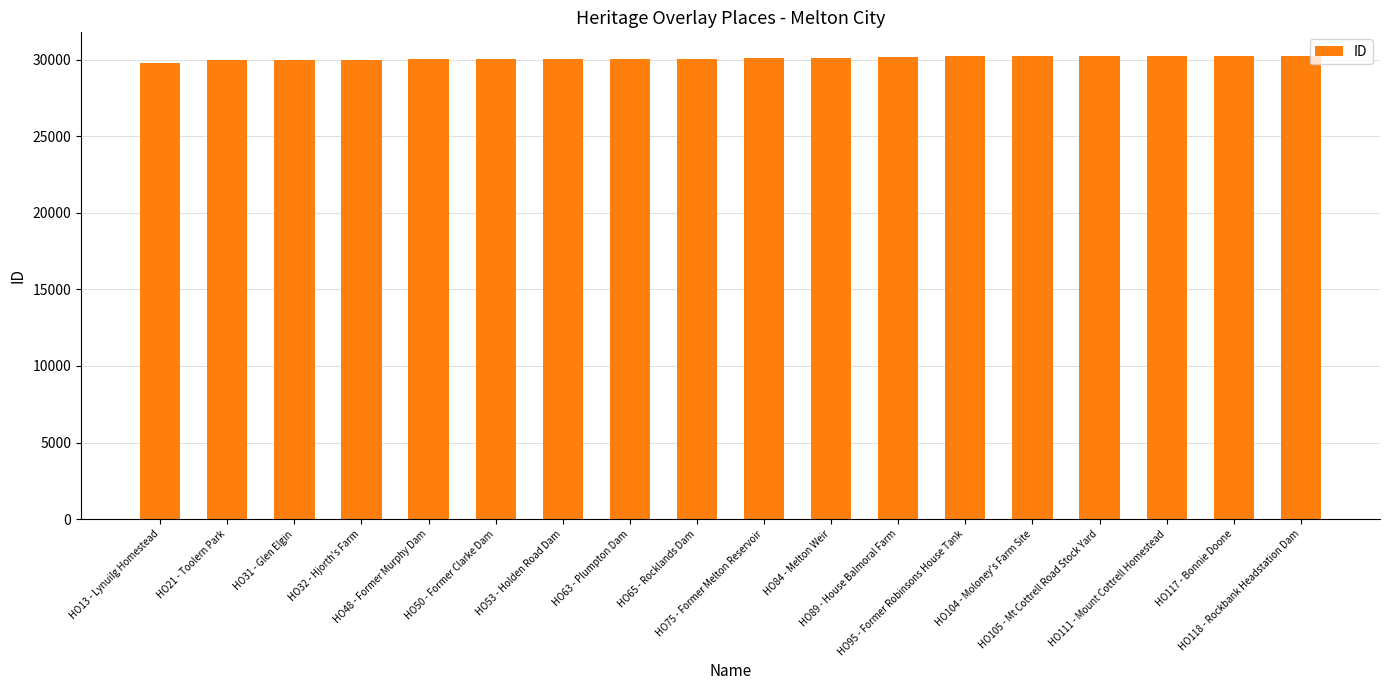

Does the chart contain any negative values?

No